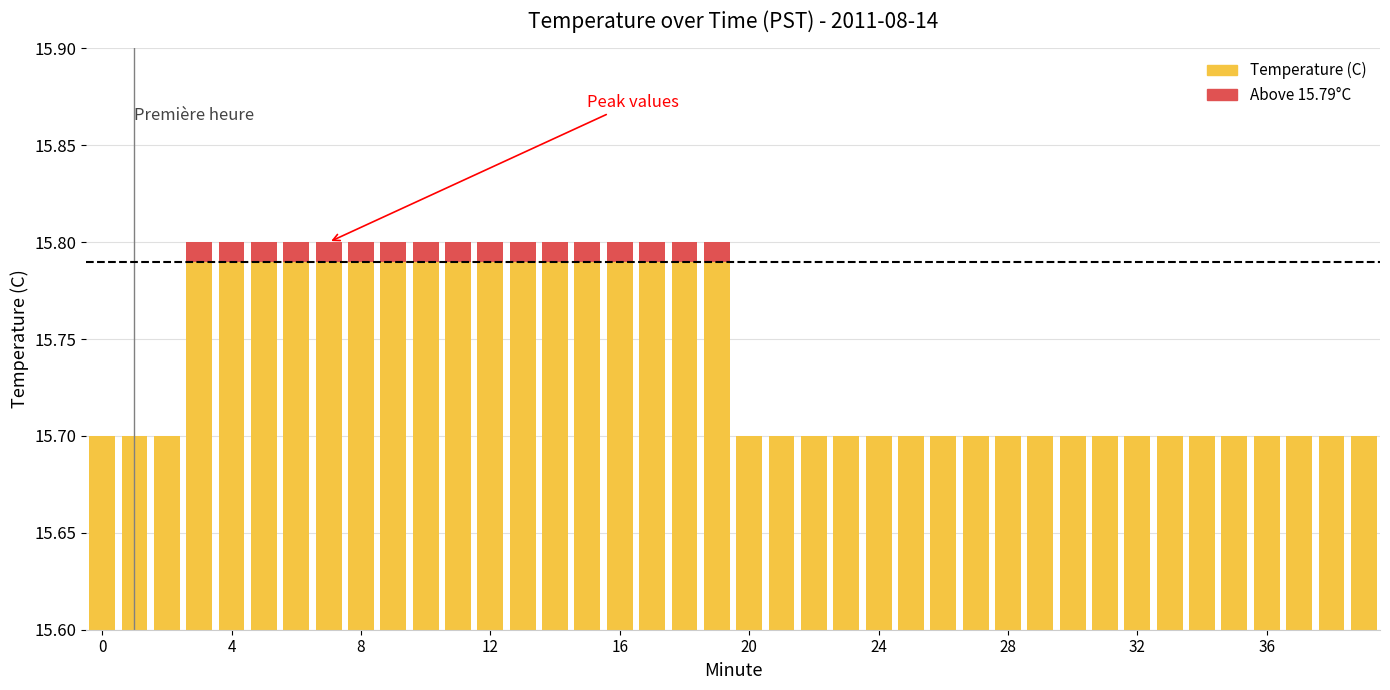

Which has a higher value, 13 or 17?

13